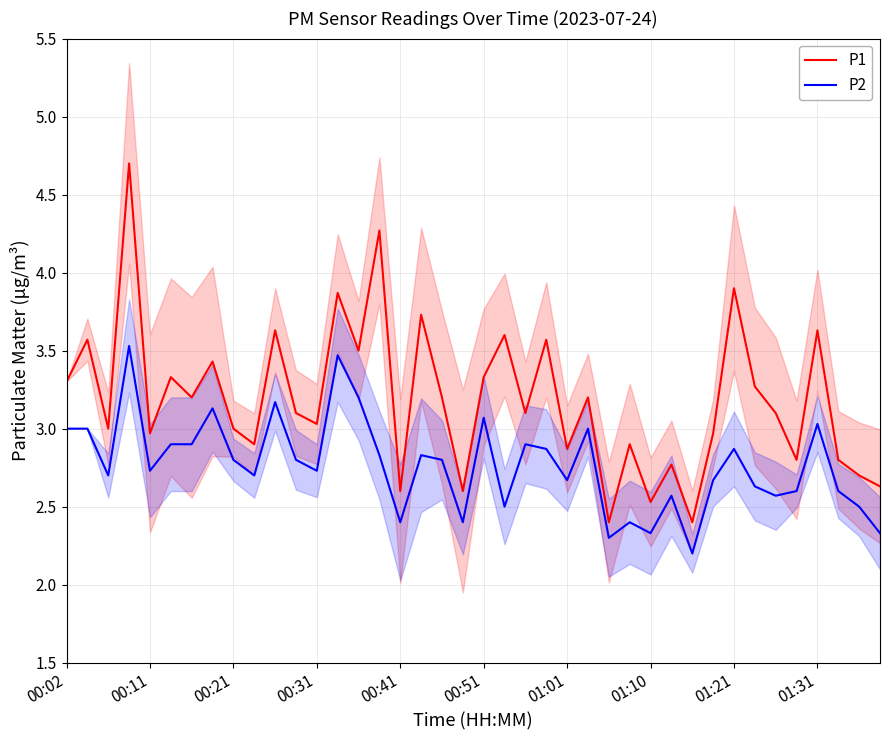

How many values in the P1 series are below 3?

15